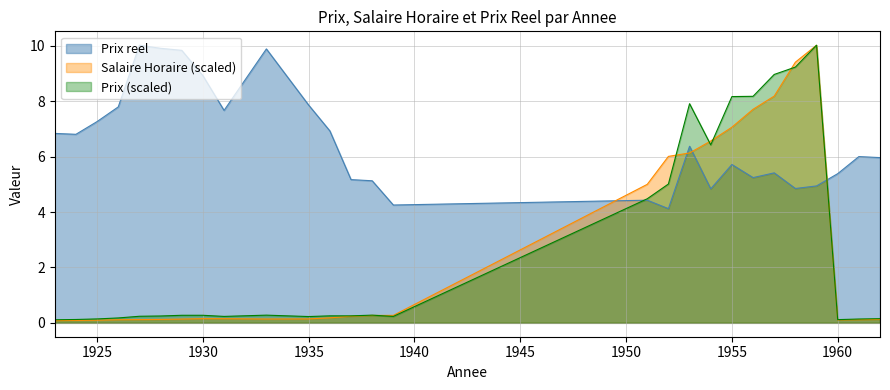

At how many categories does at least one series exceed 8?

11